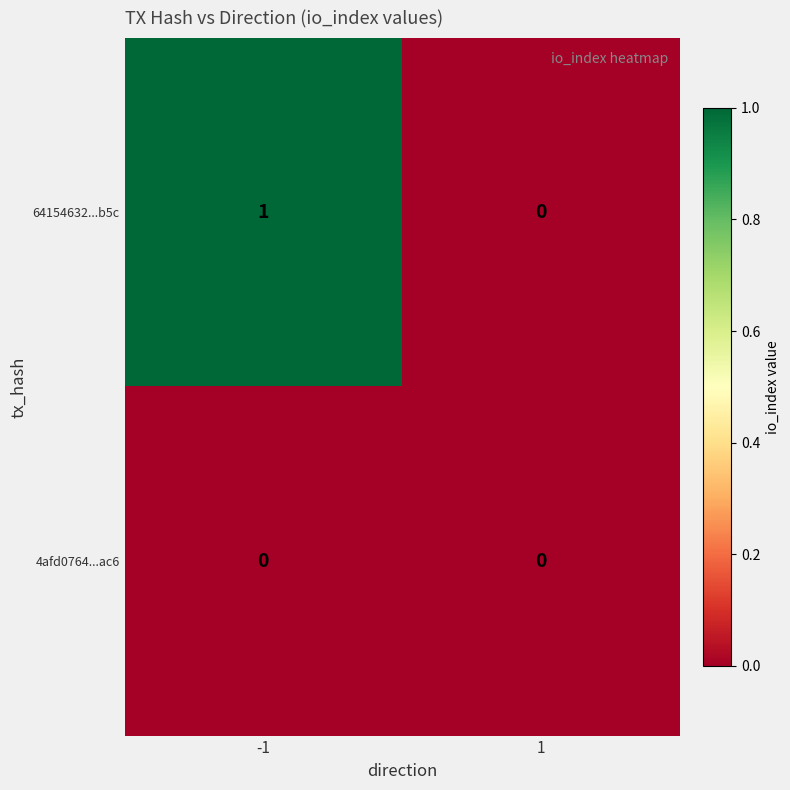

Rank the series by their average value, from lowest to highest.

4afd0764...ac6, 64154632...b5c